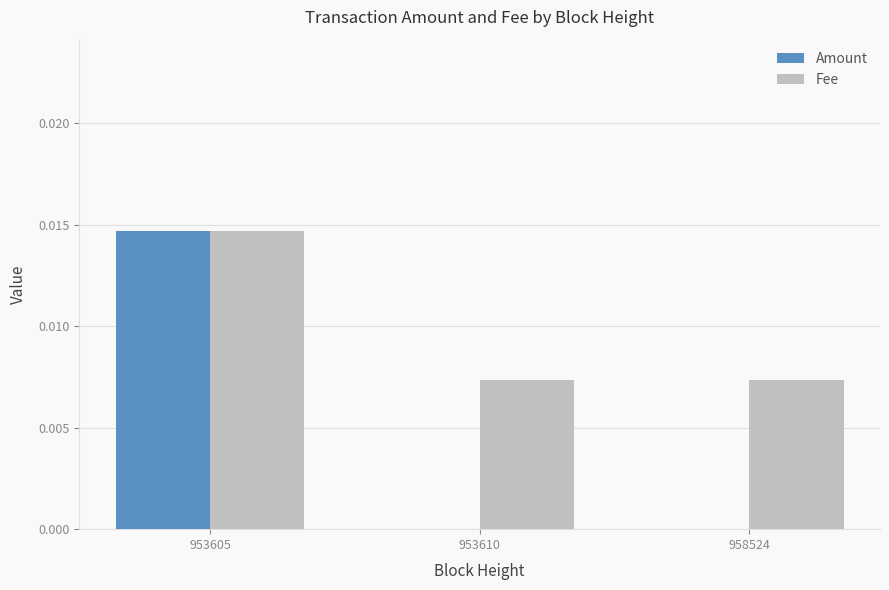

The Amount series shows 0.0 at 953605. True or false?

True